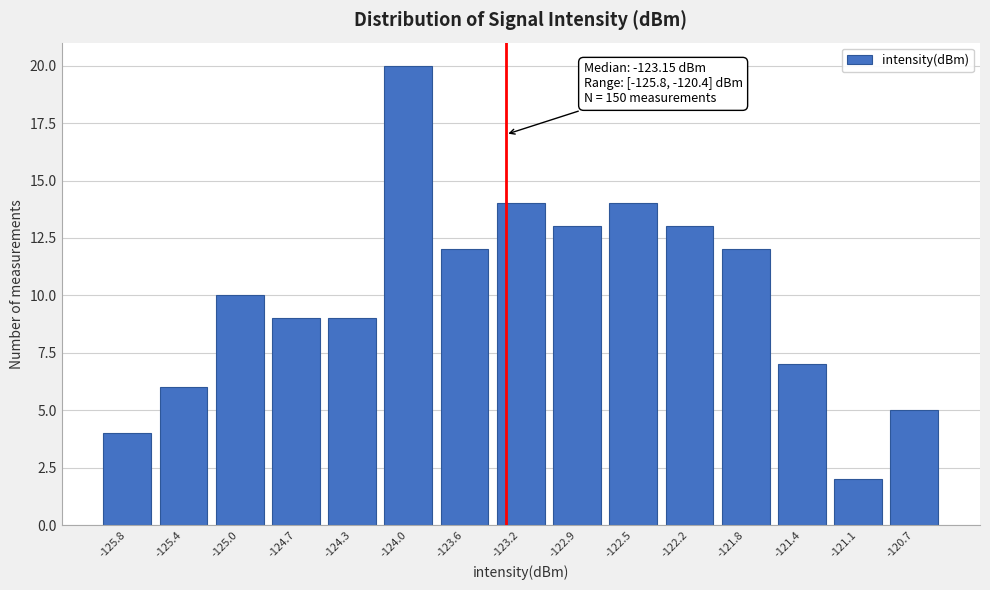

Reading left to right, transcribe all the data shown in this chart.

-125.8=4	-125.4=6	-125.0=10	-124.7=9	-124.3=9	-124.0=20	-123.6=12	-123.2=14	-122.9=13	-122.5=14	-122.2=13	-121.8=12	-121.4=7	-121.1=2	-120.7=5